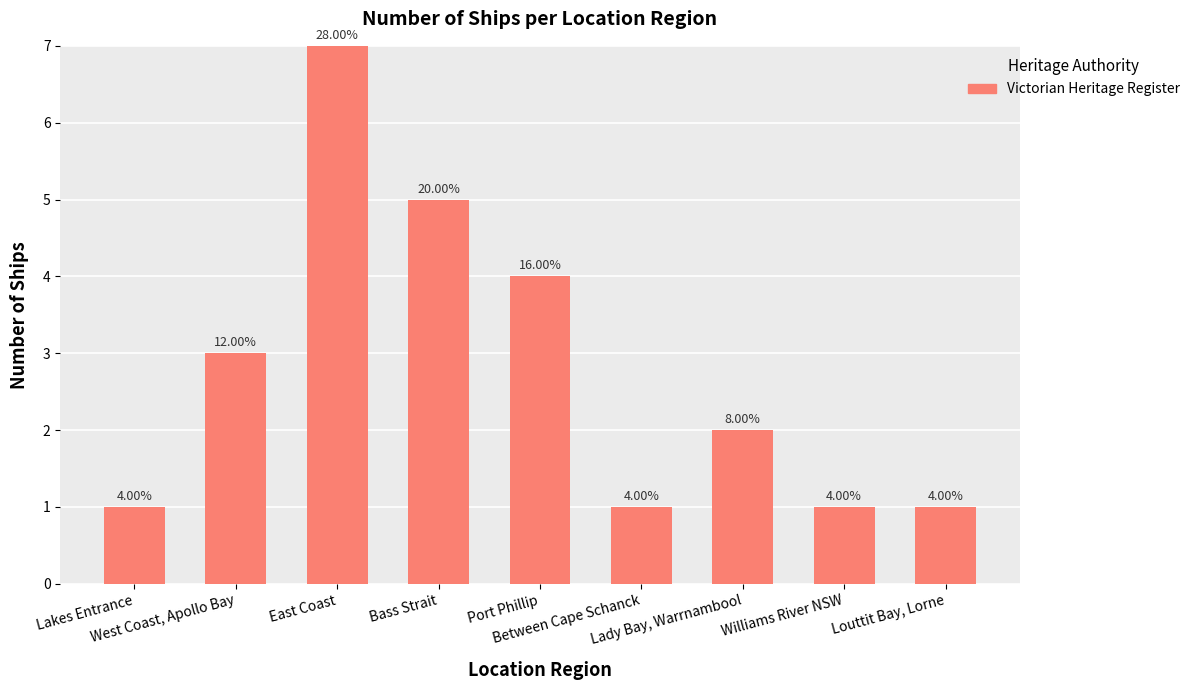

Does the chart contain any negative values?

No